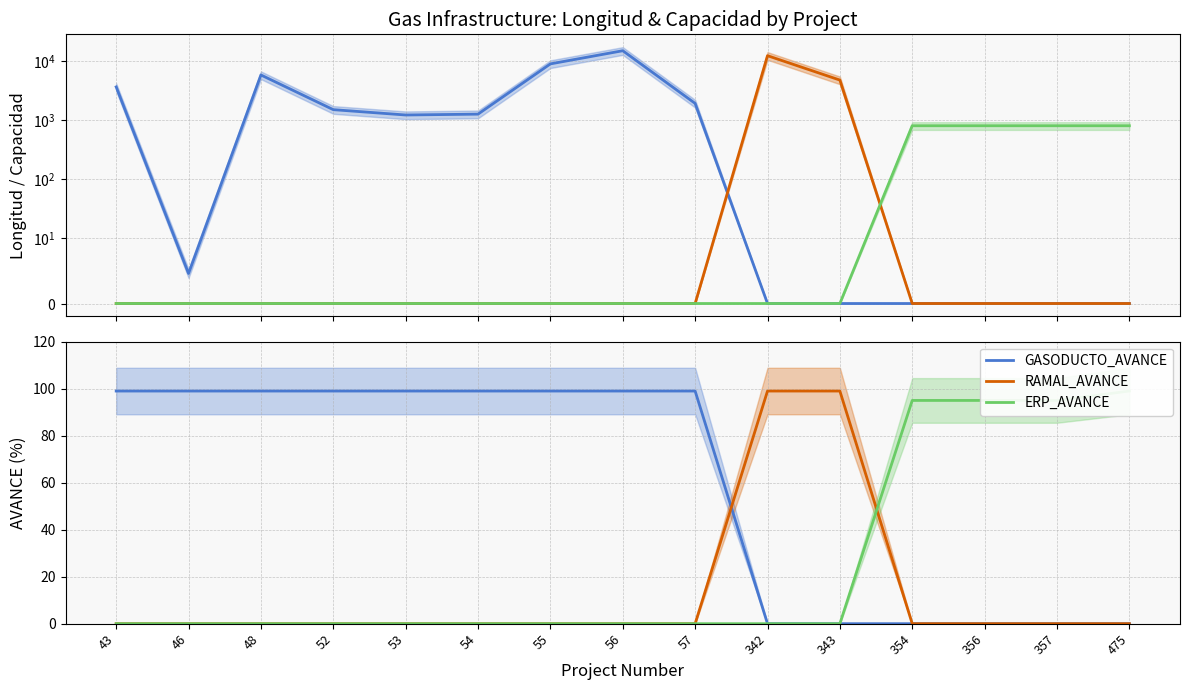

Which category has the lowest value across all series?

342